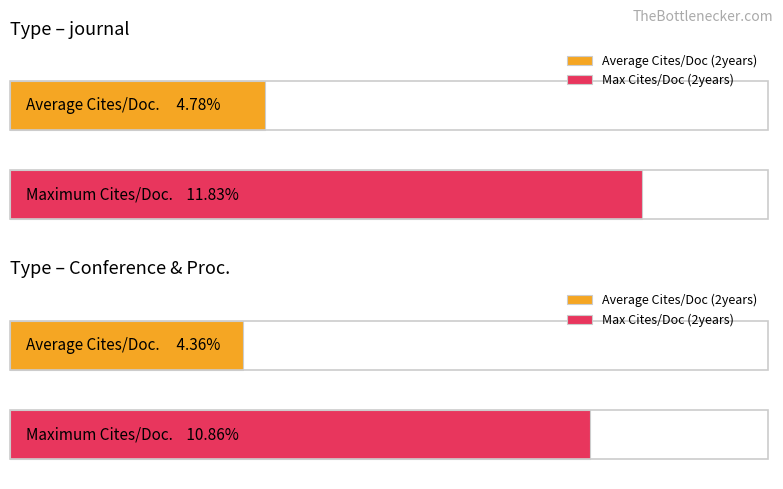

At which label does Max Cites/Doc (2years) reach its peak?

journal